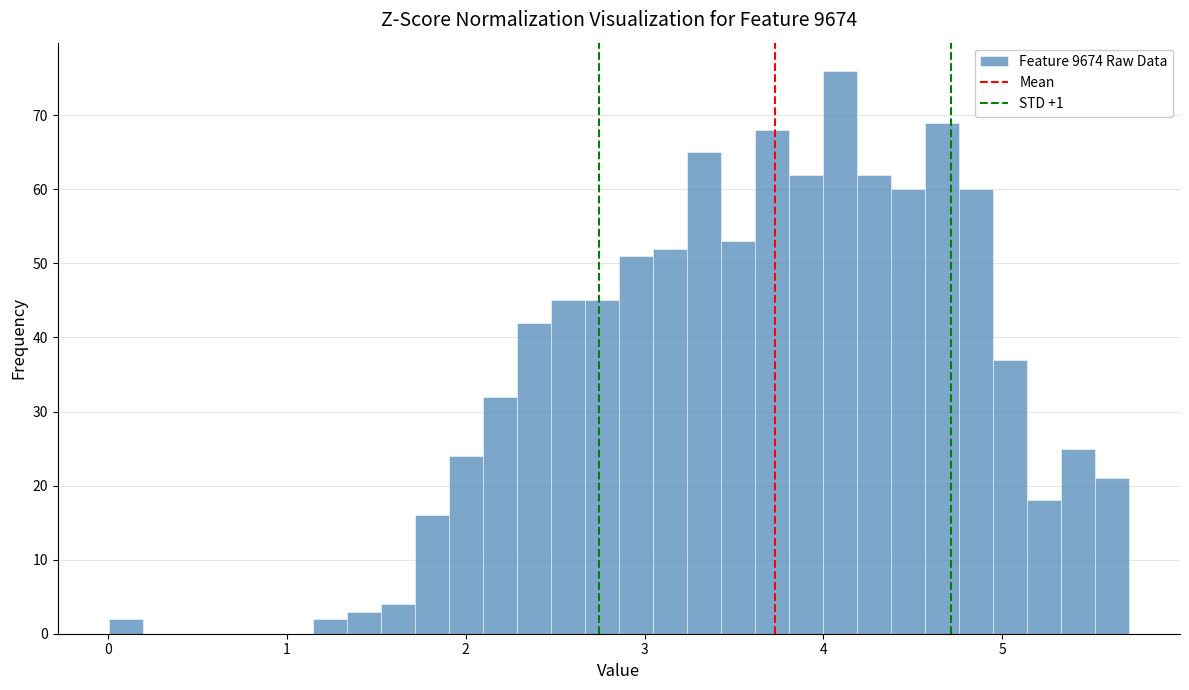

Around what value on the x-axis is the tallest bar? Give the approximate position of its centre, as read against the axis.

4.1